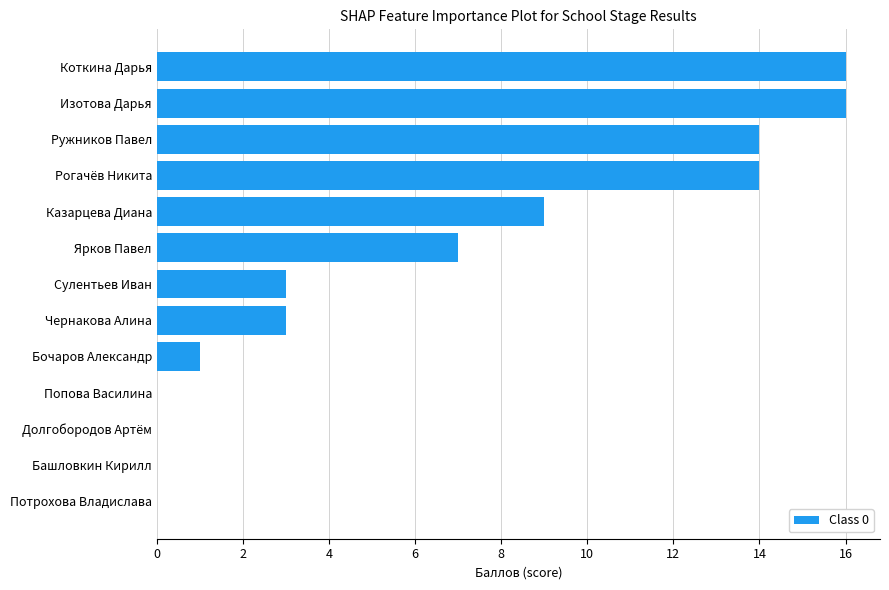

True or false: the data shows 0 at Башловкин Кирилл.

True